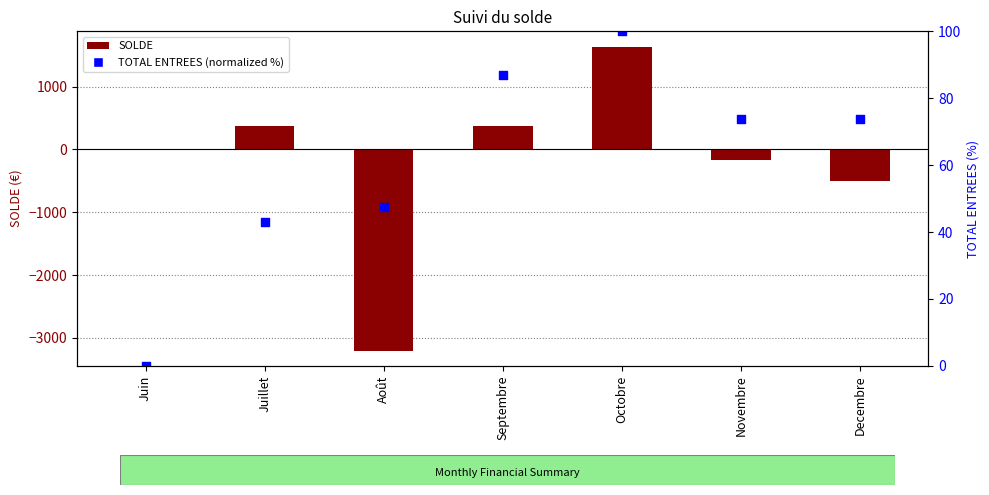

What are all the series names shown in the legend?

SOLDE, TOTAL ENTREES (normalized %)